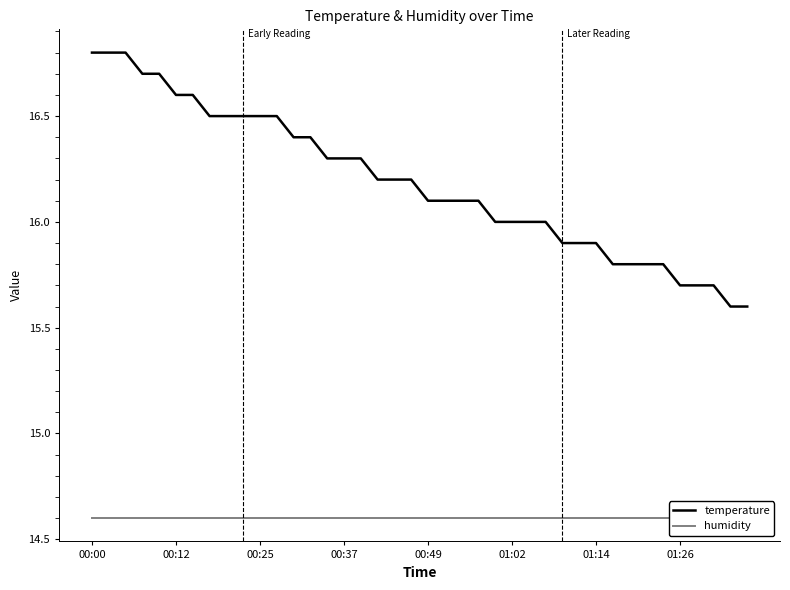

True or false: humidity and temperature cross at least once.

False